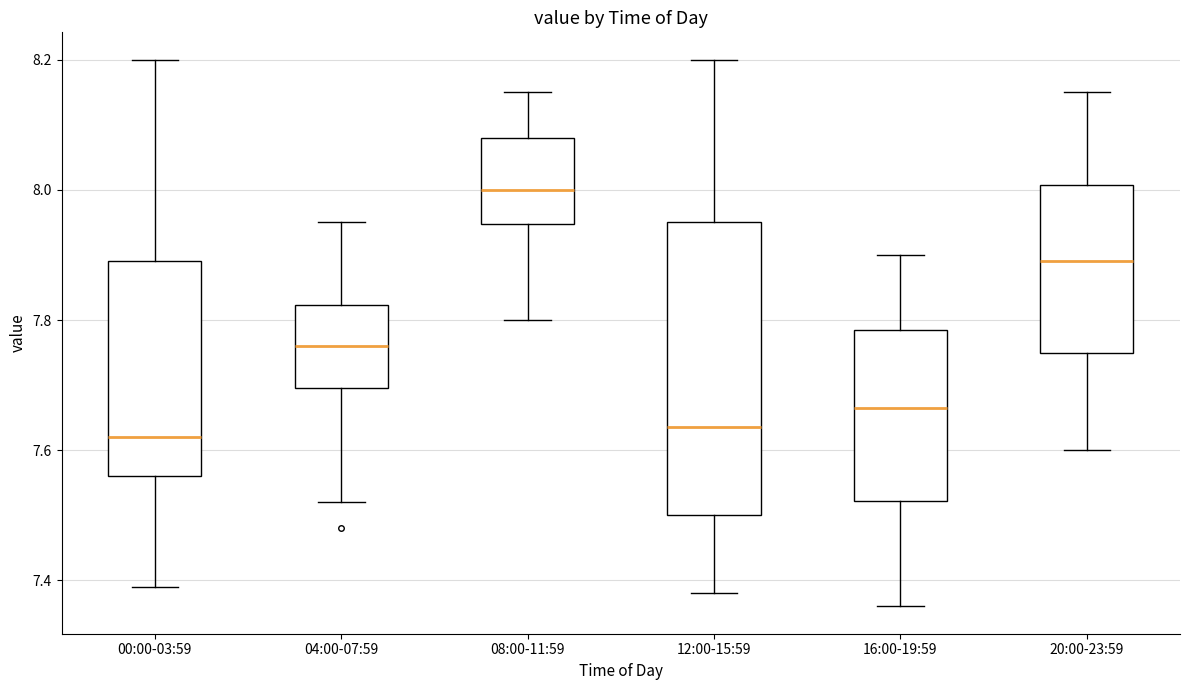

Reading left to right, read every box against the y-axis: the position of its median line, the range the box covers, and the ends of its whiskers. The values are not printed on the chart, so give them approximately, as read against the axis.

00:00-03:59: median 7.62, box 7.56 to 7.90, whiskers 7.40 to 8.20
04:00-07:59: median 7.76, box 7.70 to 7.82, whiskers 7.52 to 7.96
08:00-11:59: median 8.00, box 7.94 to 8.08, whiskers 7.80 to 8.16
12:00-15:59: median 7.64, box 7.50 to 7.96, whiskers 7.38 to 8.20
16:00-19:59: median 7.66, box 7.52 to 7.78, whiskers 7.36 to 7.90
20:00-23:59: median 7.90, box 7.76 to 8.00, whiskers 7.60 to 8.16